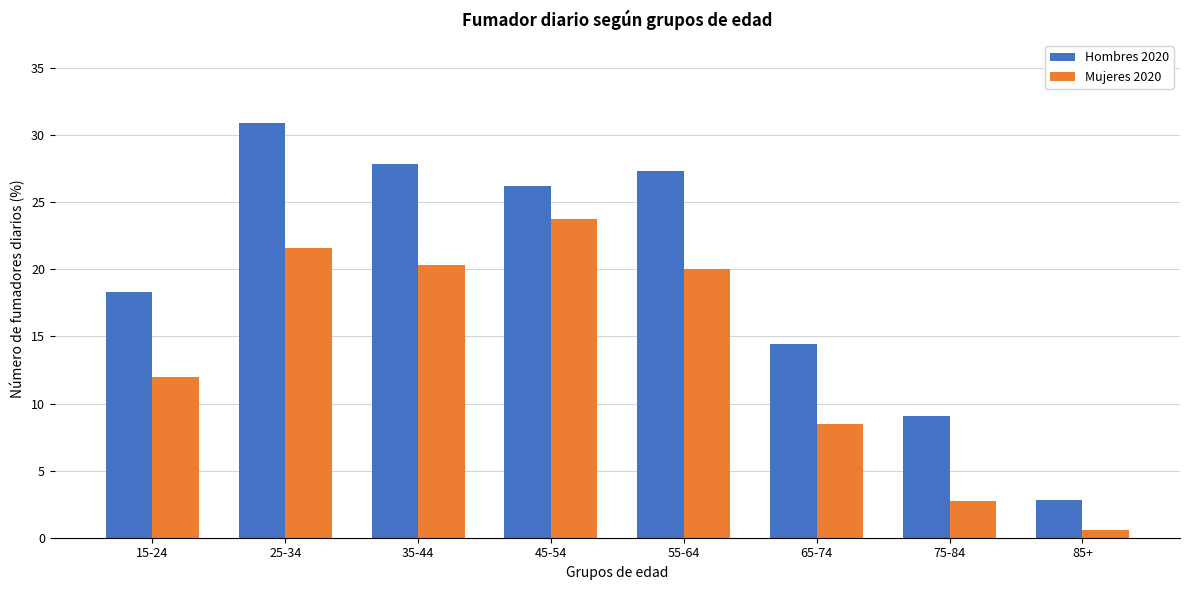

Reading right to left, transcribe all the data shown in this chart.

Hombres 2020: 85+=2.8	75-84=9.1	65-74=14.4	55-64=27.3	45-54=26.2	35-44=27.8	25-34=30.9	15-24=18.3
Mujeres 2020: 85+=0.6	75-84=2.8	65-74=8.5	55-64=20.0	45-54=23.8	35-44=20.3	25-34=21.6	15-24=12.0